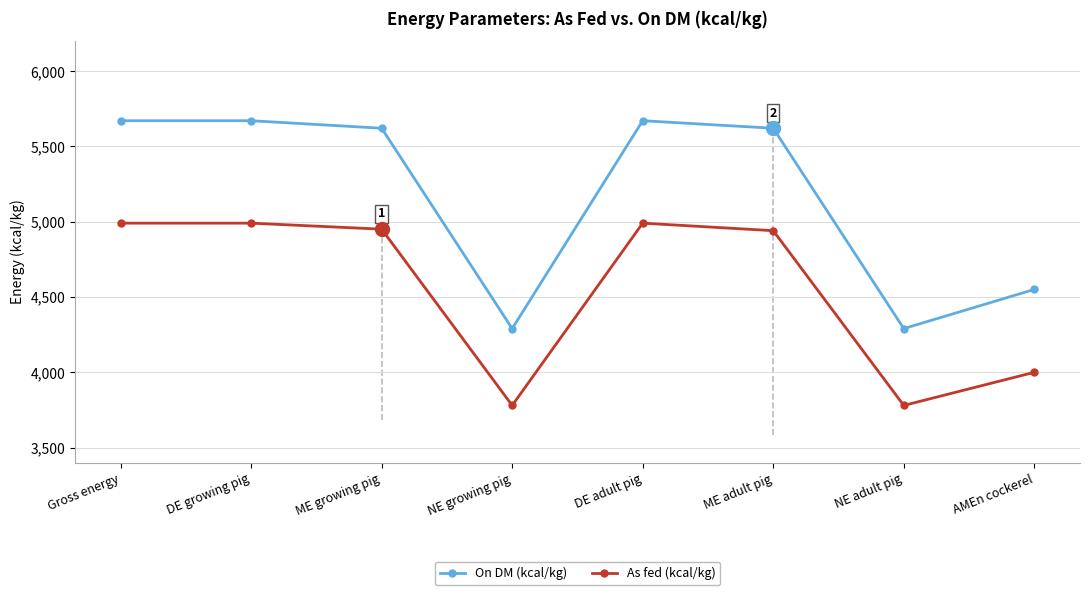

Reading left to right, transcribe all the data shown in this chart.

On DM (kcal/kg): Gross energy=5670	DE growing pig=5670	ME growing pig=5620	NE growing pig=4290	DE adult pig=5670	ME adult pig=5620	NE adult pig=4290	AMEn cockerel=4550
As fed (kcal/kg): Gross energy=4990	DE growing pig=4990	ME growing pig=4950	NE growing pig=3780	DE adult pig=4990	ME adult pig=4940	NE adult pig=3780	AMEn cockerel=4000